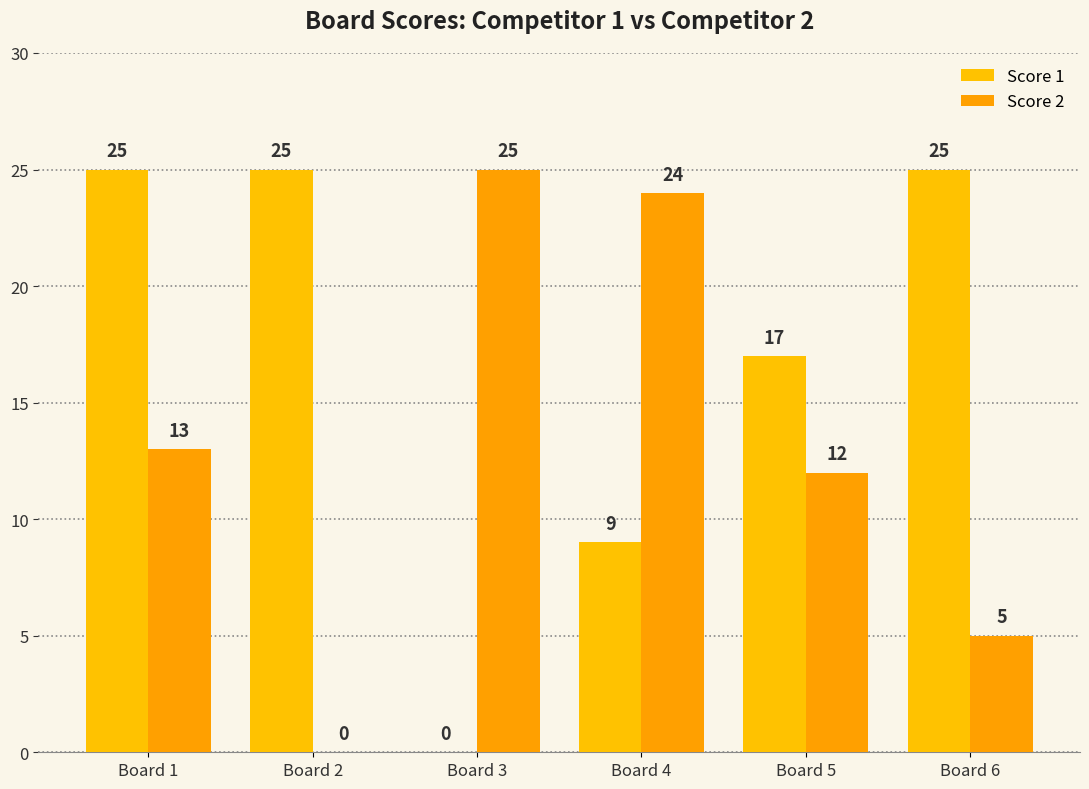

What is the average value of the Score 2 series?

13